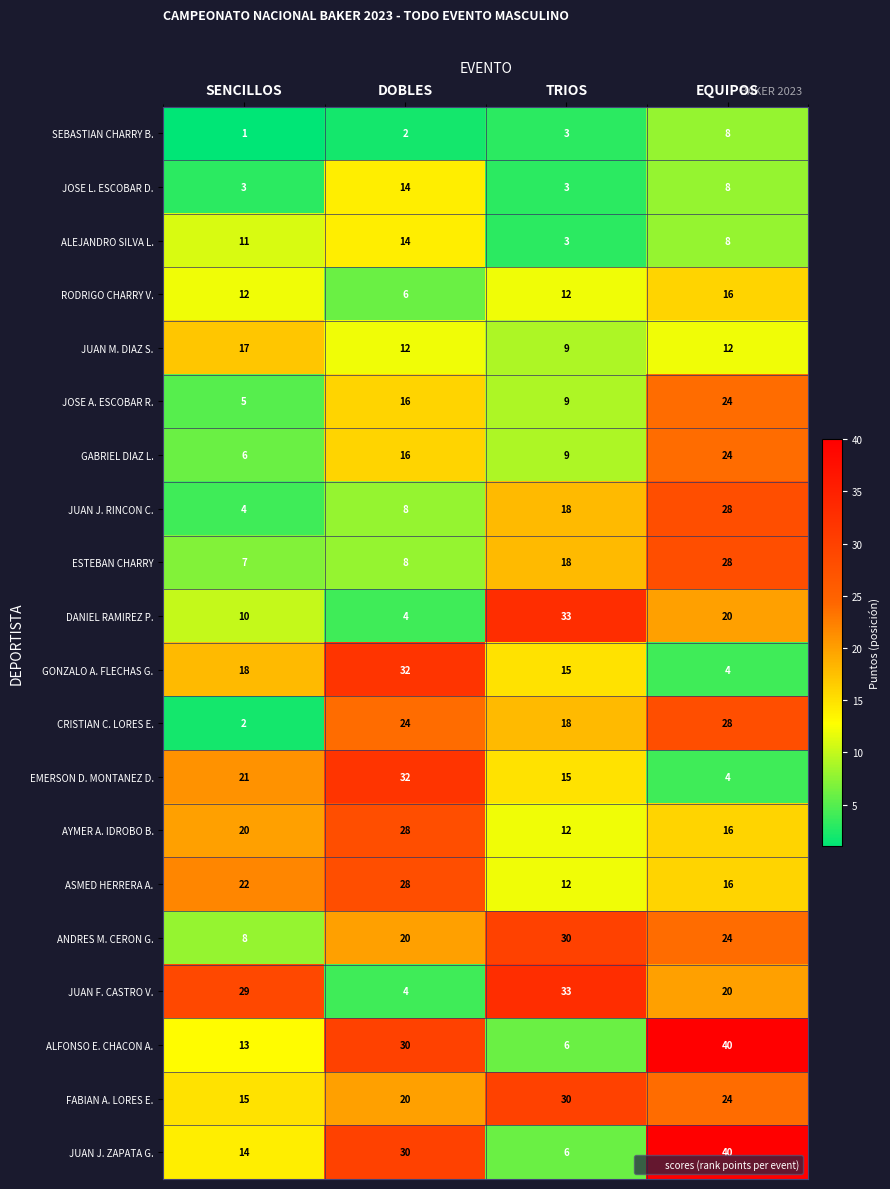

What is the difference between the highest and lowest values at DOBLES?

30